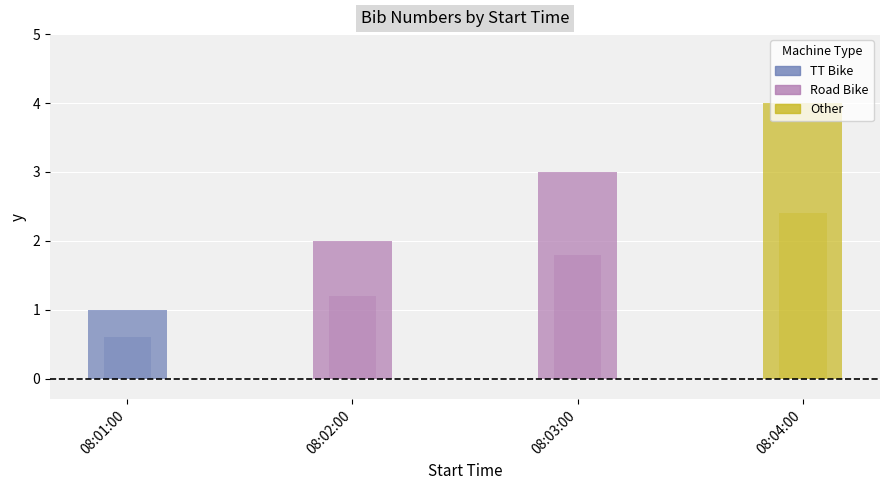

Between 08:03:00 and 08:04:00, which is larger?

08:04:00